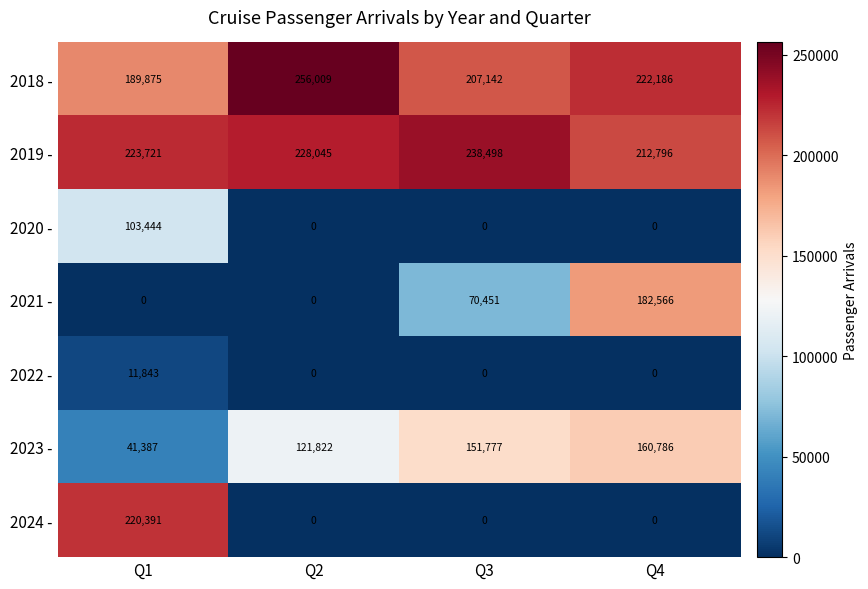

How many data points does each series have?

4